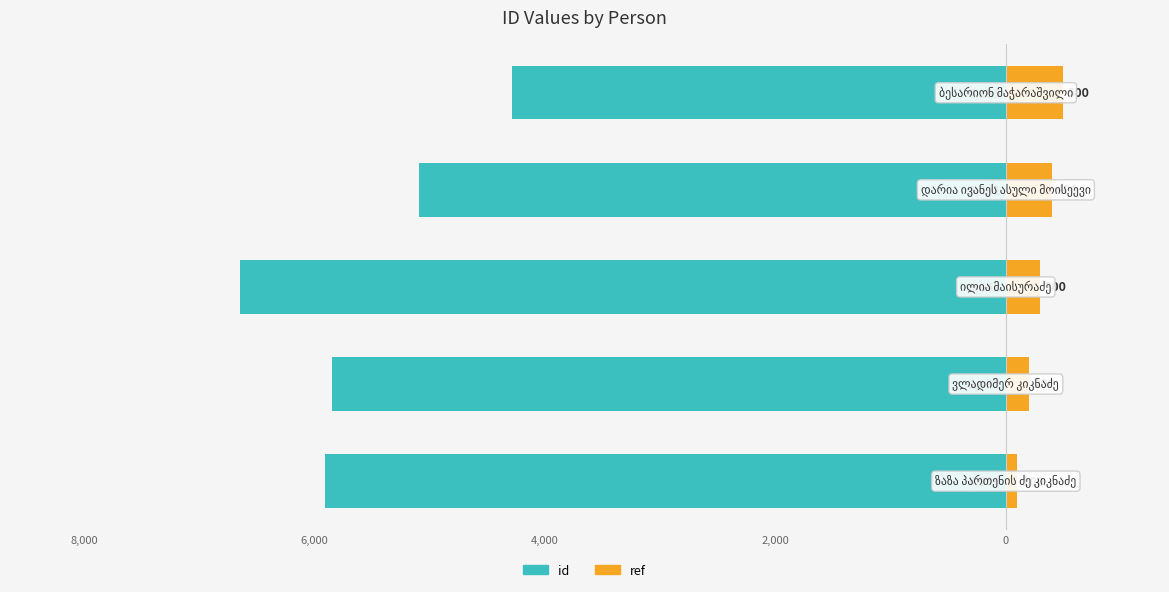

What position from the right is 10,000?

5